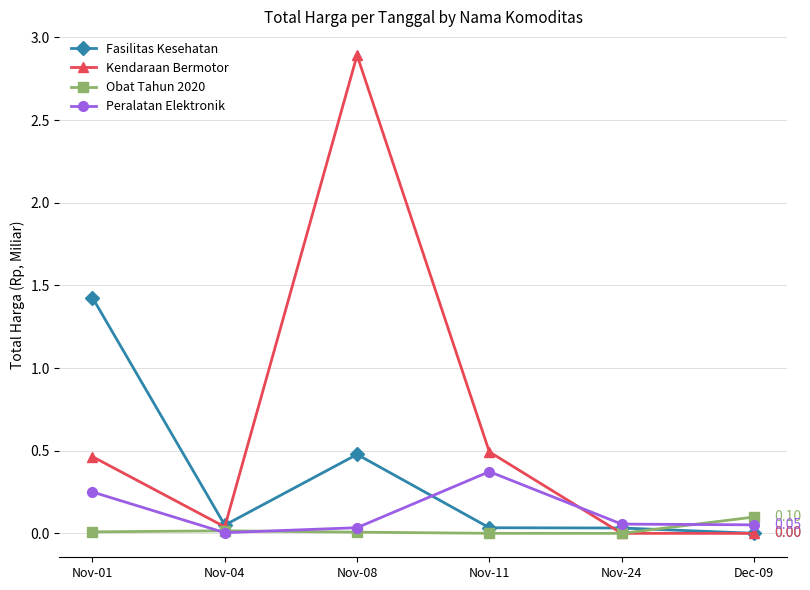

Between which two adjacent categories do Fasilitas Kesehatan and Obat Tahun 2020 first intersect?

Nov-24 and Dec-09